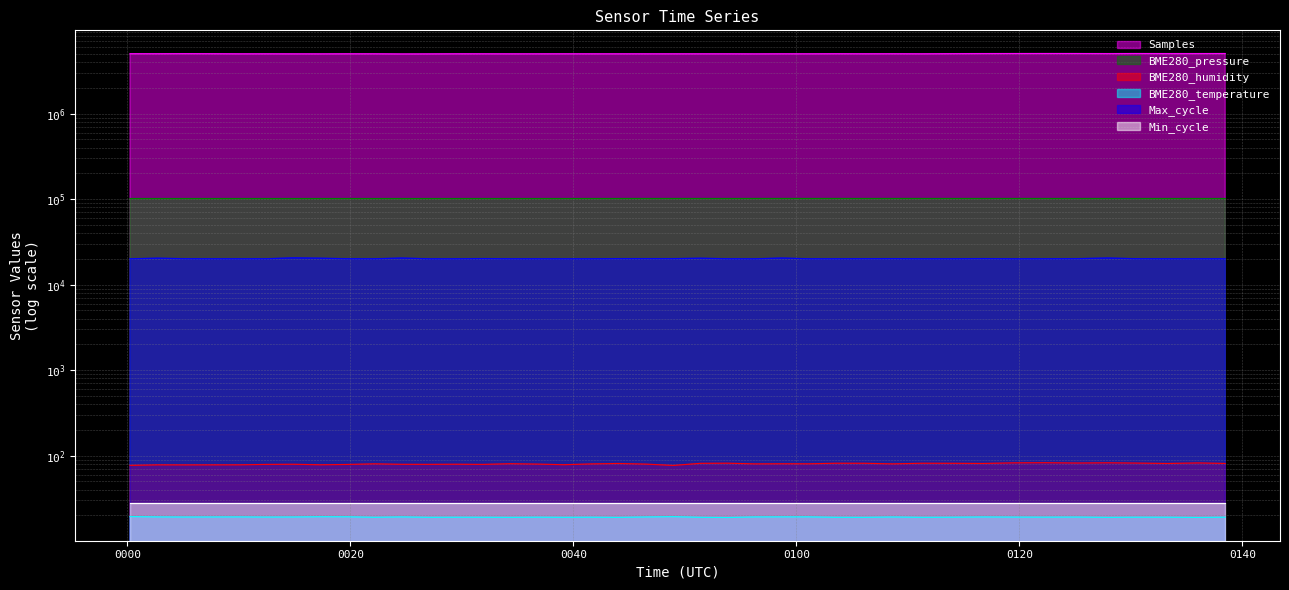

Is the value of Max_cycle at 0100 greater than the value of BME280_pressure at 11?

No